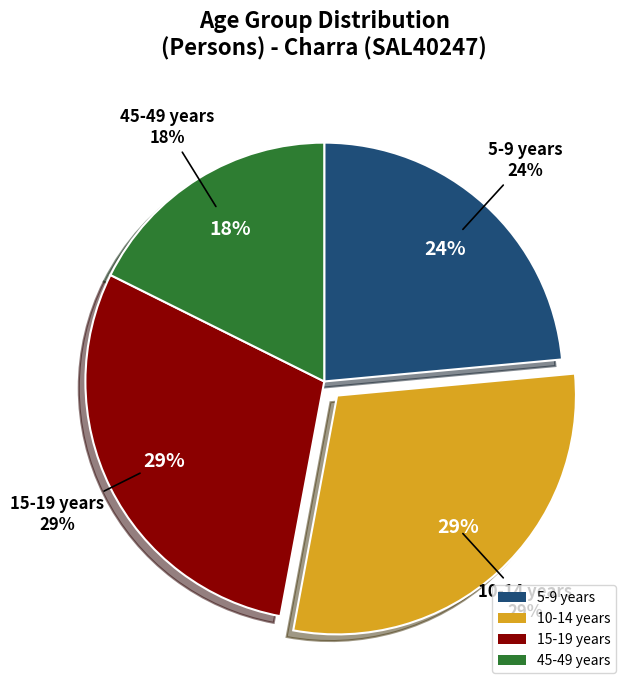

How many slices are in this pie chart?

4